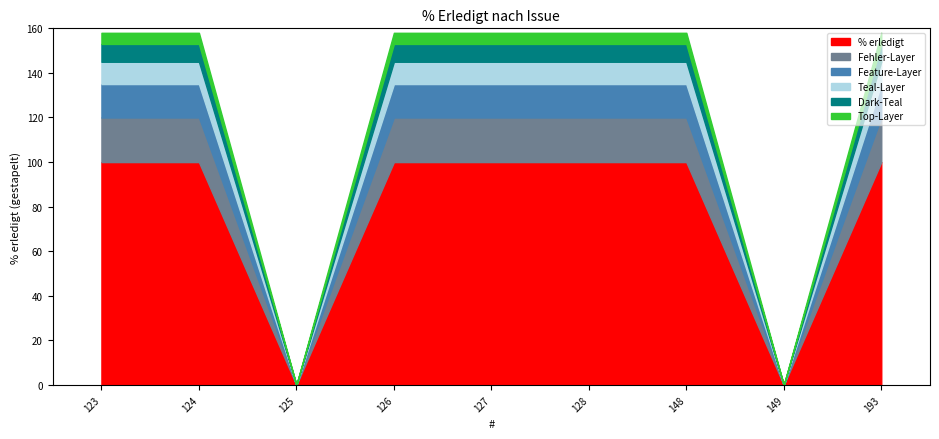

What is the total value across all series at 126?

158